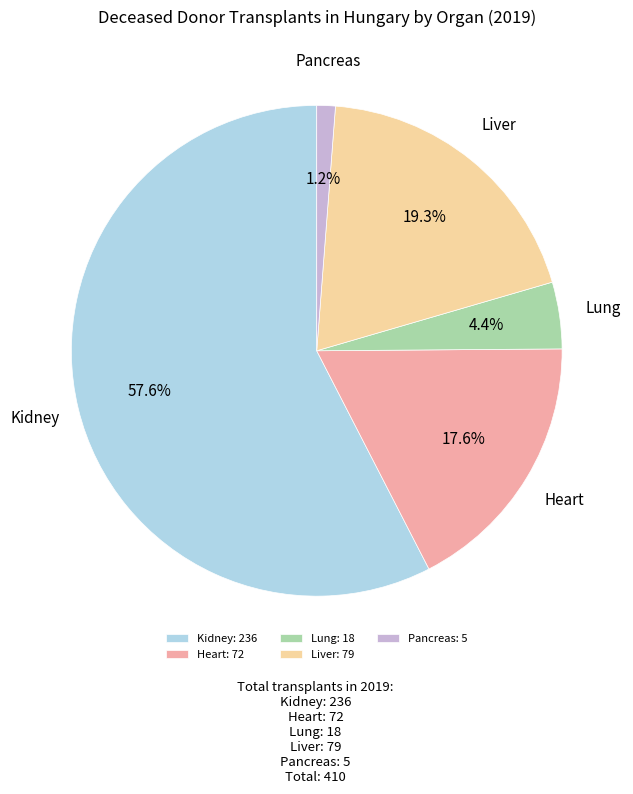

Which has a higher value, Kidney: 236 or Pancreas: 5?

Kidney: 236